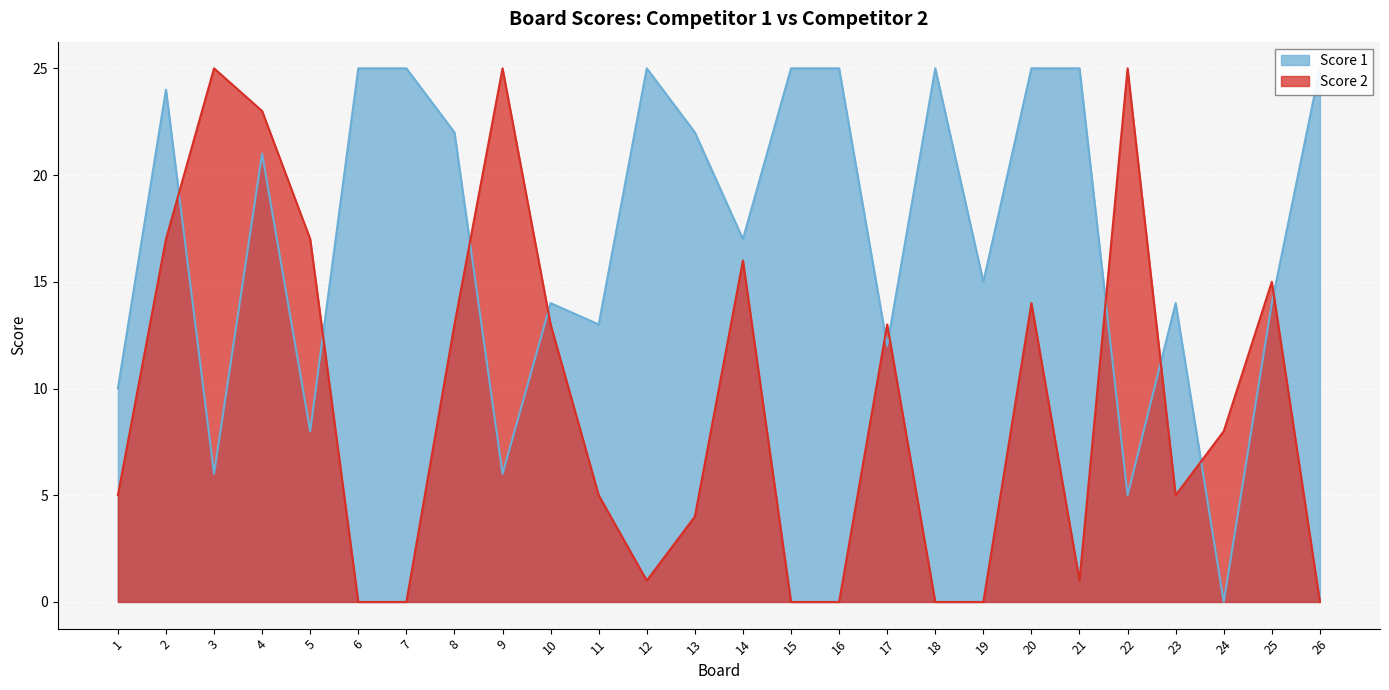

Which series has the widest spread of values?

Score 1